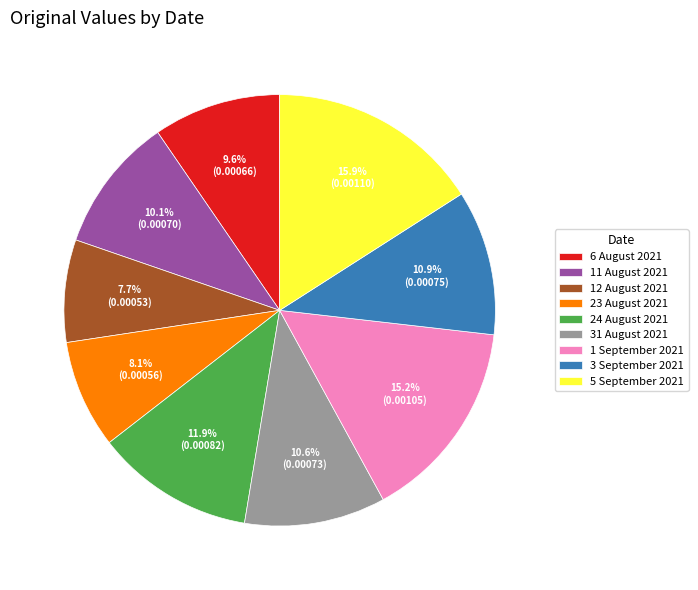

What percentage is the 12 August 2021 slice, to the nearest percent?

8%